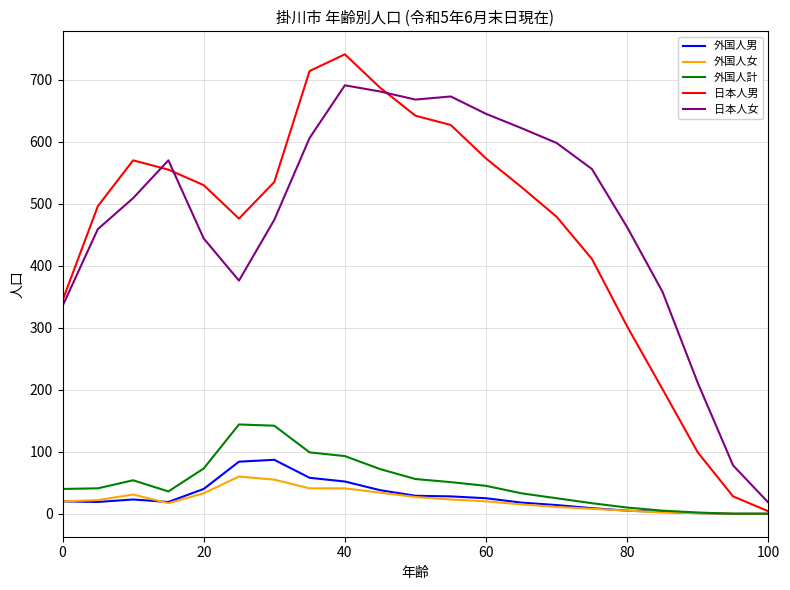

True or false: 外国人計 and 日本人女 cross at least once.

False